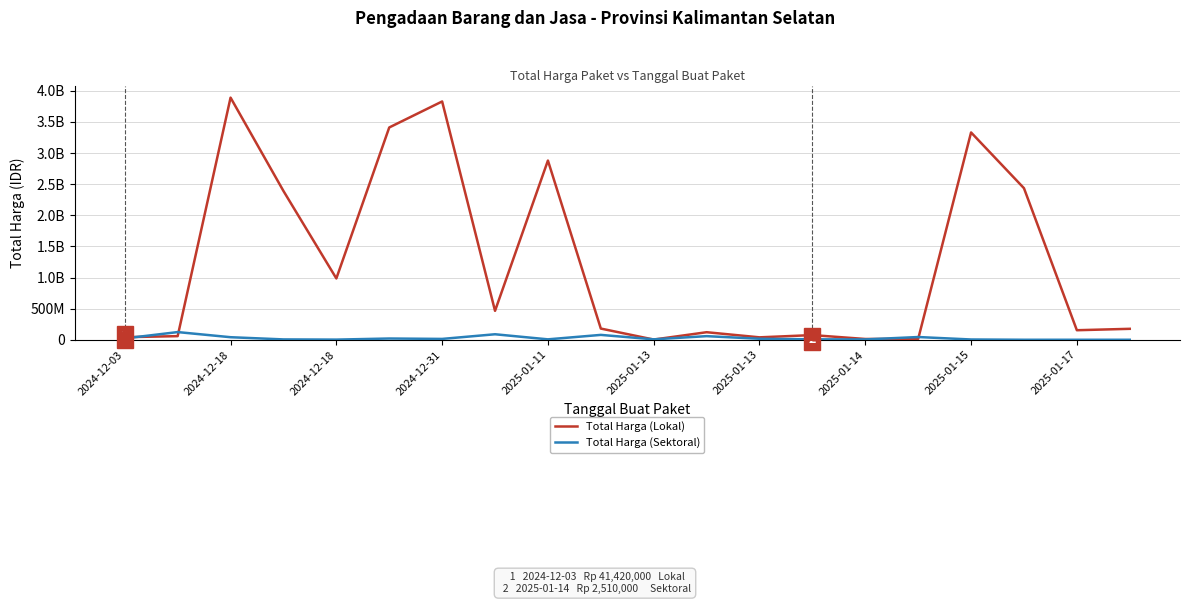

After their last crossing, which series has the higher values: Total Harga (Lokal) or Total Harga (Sektoral)?

Total Harga (Lokal)